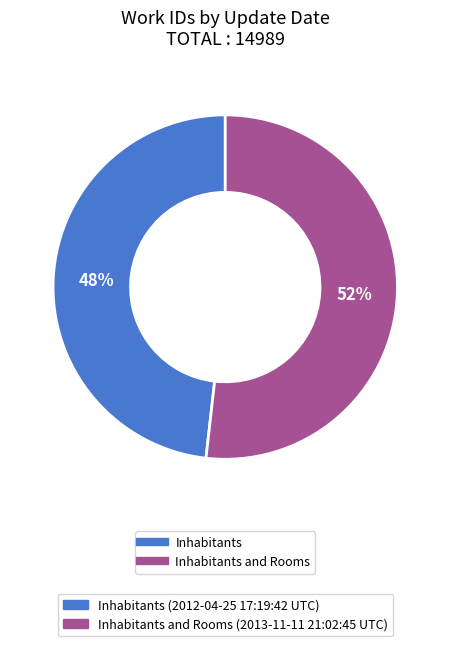

To the nearest percent, what is the average slice percentage?

50%